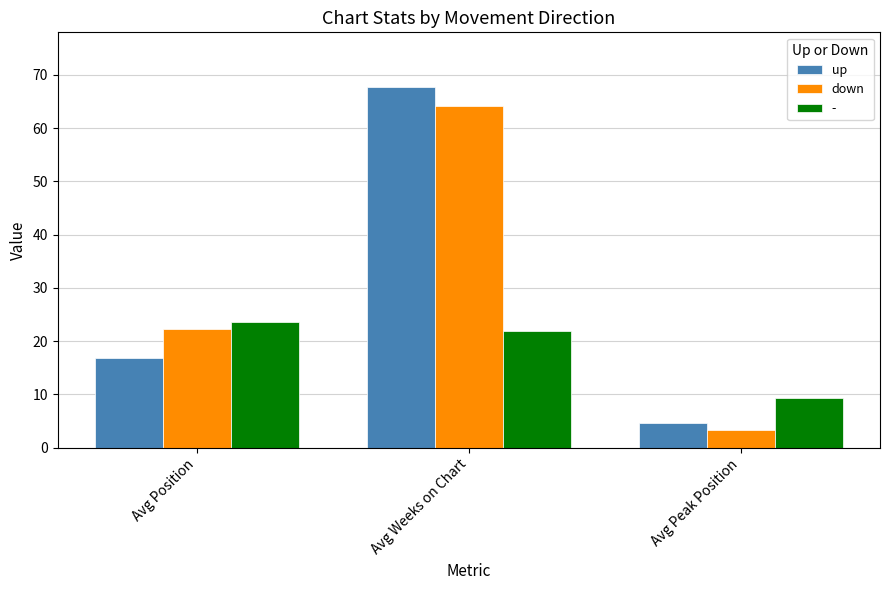

How many groups of bars are there?

3